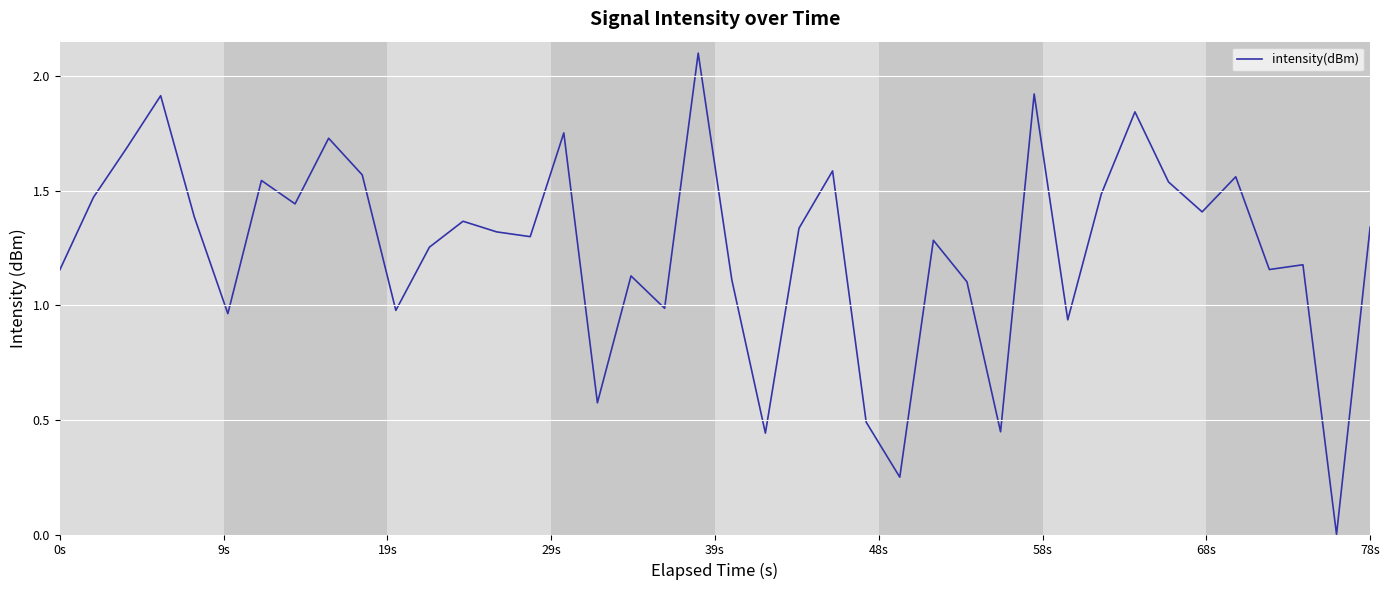

How many interior local valleys (lower than both neighbors) does the data have?

13